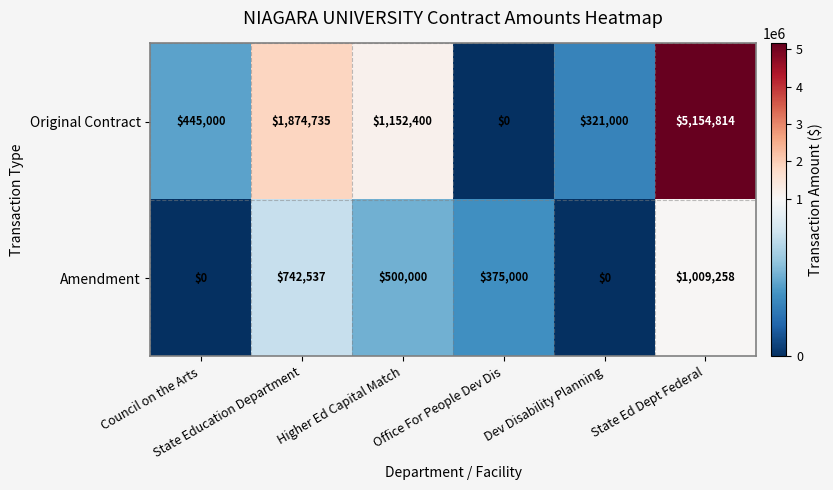

What is the greatest value displayed?

5154814